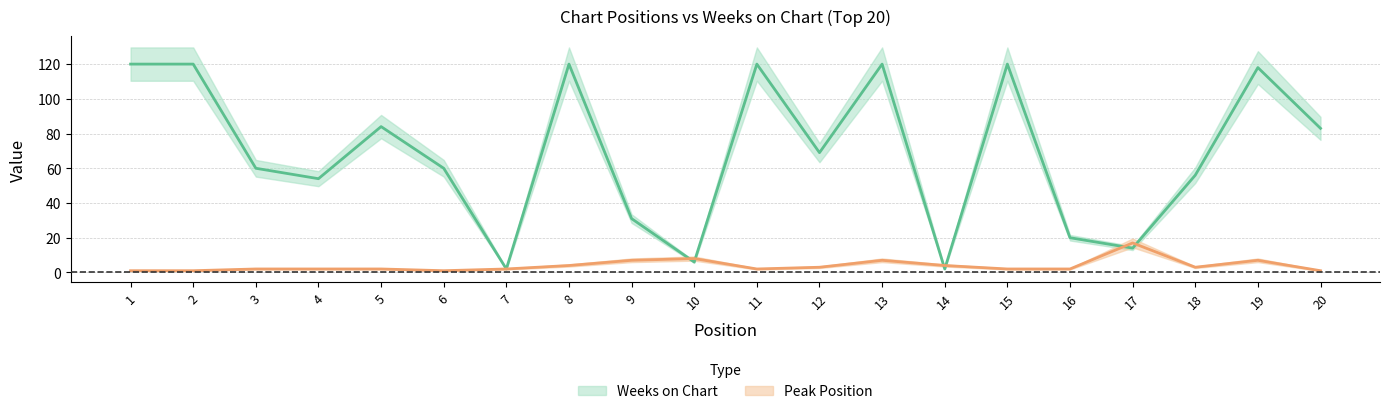

After their last crossing, which series has the higher values: Peak Position or Weeks on Chart?

Weeks on Chart